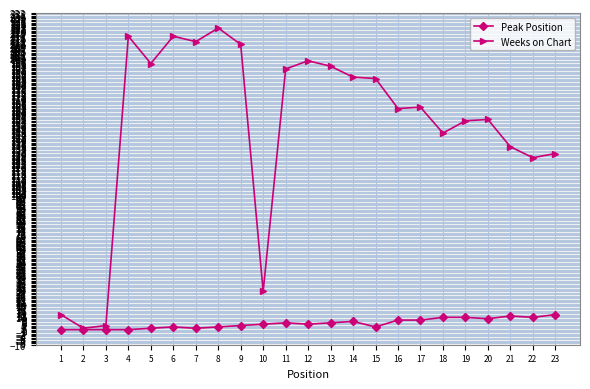

What is the maximum value shown in the chart?

222